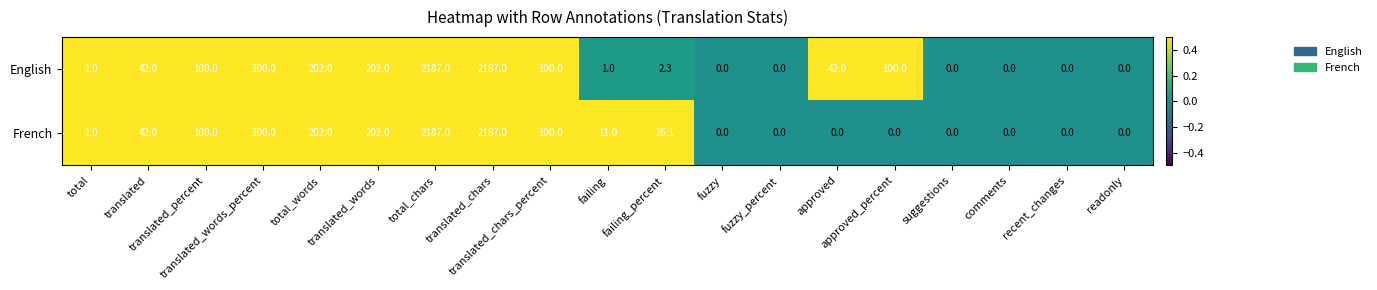

List the series in order of their overall mean, highest first.

English, French